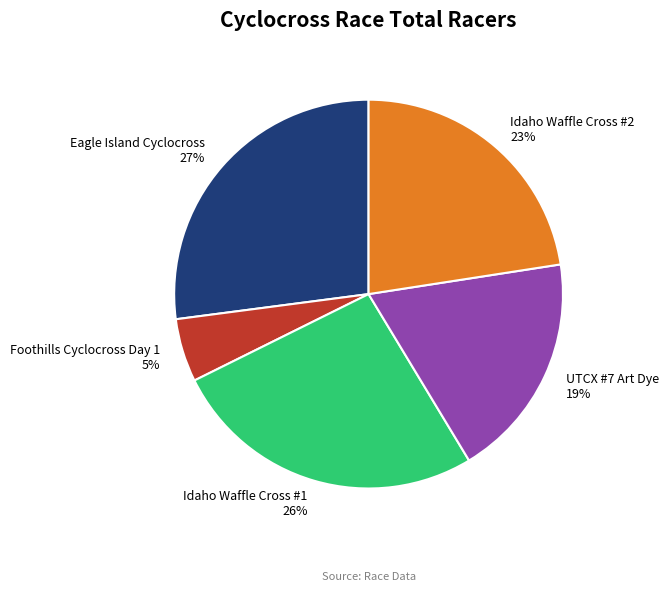

What percentage is the UTCX #7 Art Dye slice, to the nearest percent?

19%